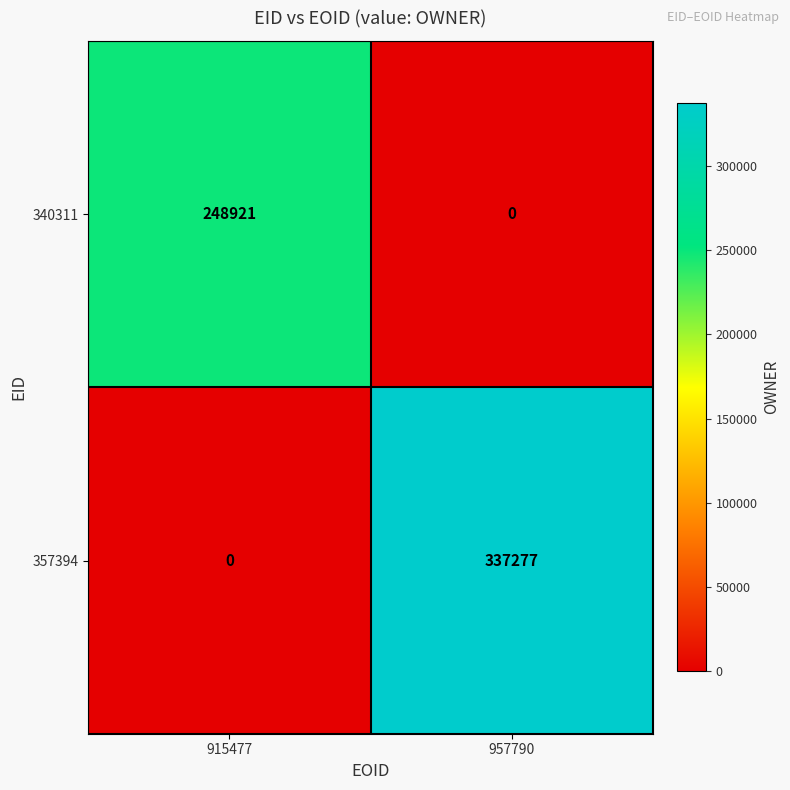

At how many categories does at least one series exceed 252112?

1